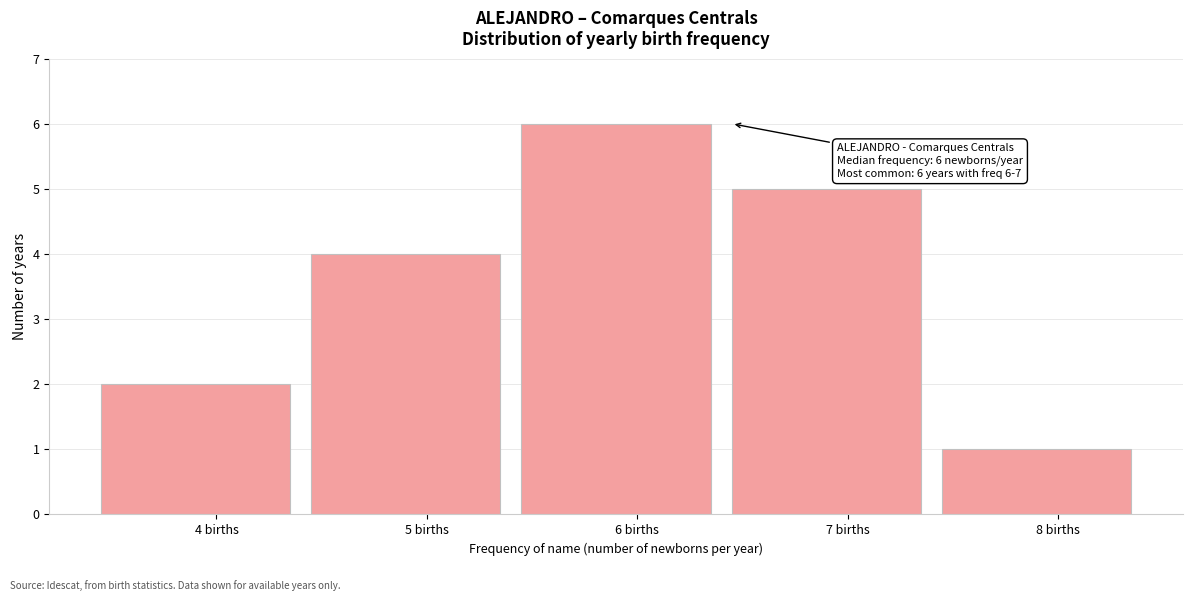

Over which range of the x-axis is the bar tallest?

5.5 to 6.5